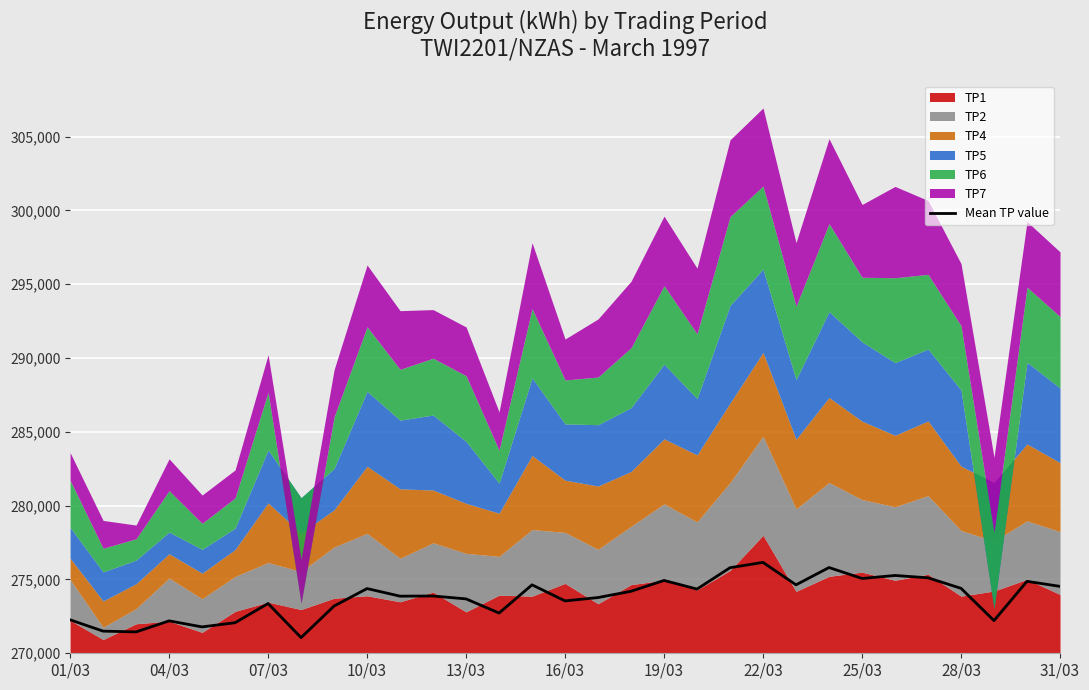

Is it true that the value at 26 is 5112.3?

True